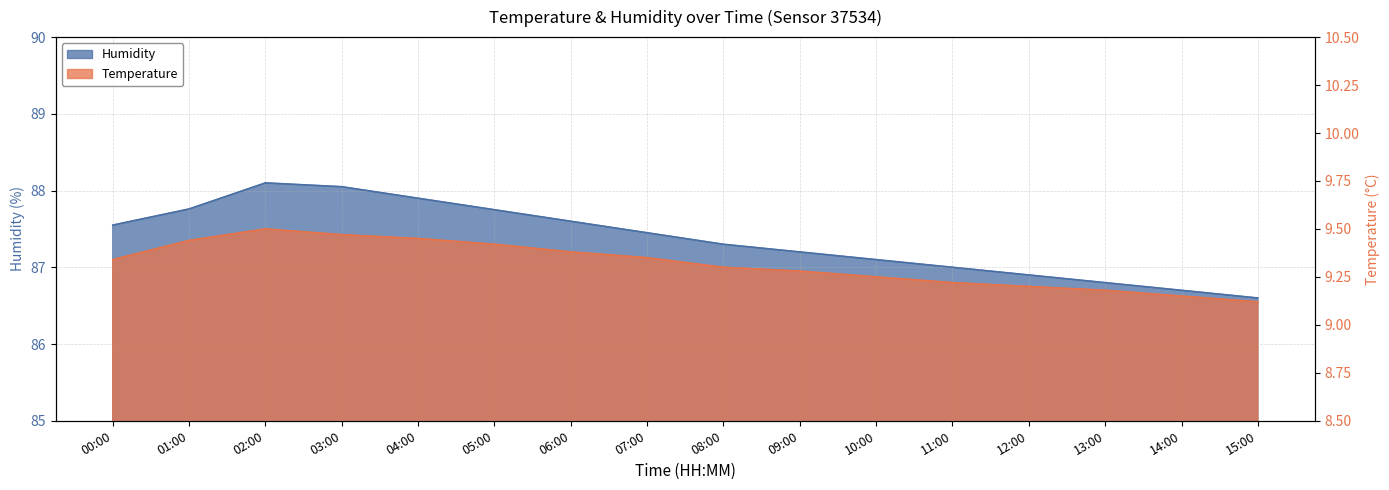

What is the average value of the Temperature series?

9.3